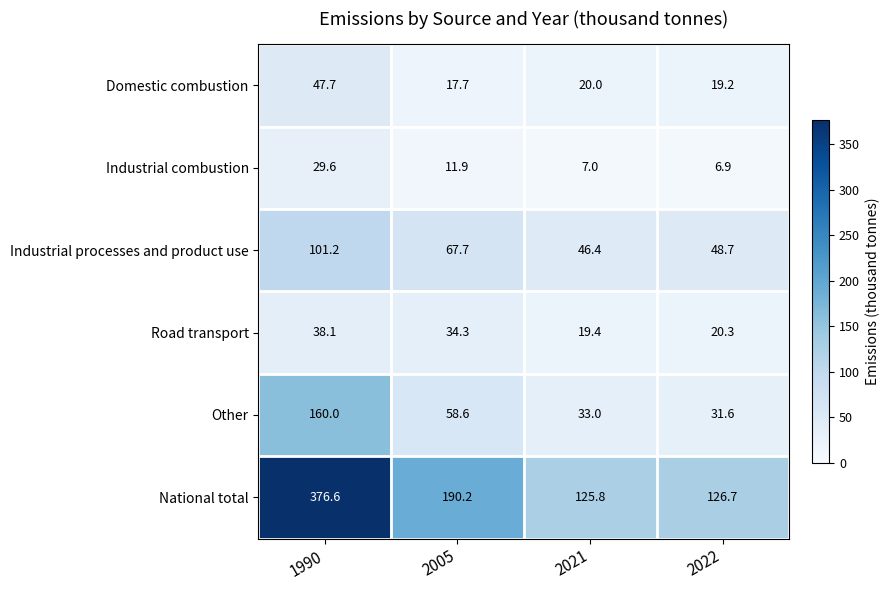

At 2021, list the series in order from smallest to largest.

Industrial combustion, Road transport, Domestic combustion, Other, Industrial processes and product use, National total